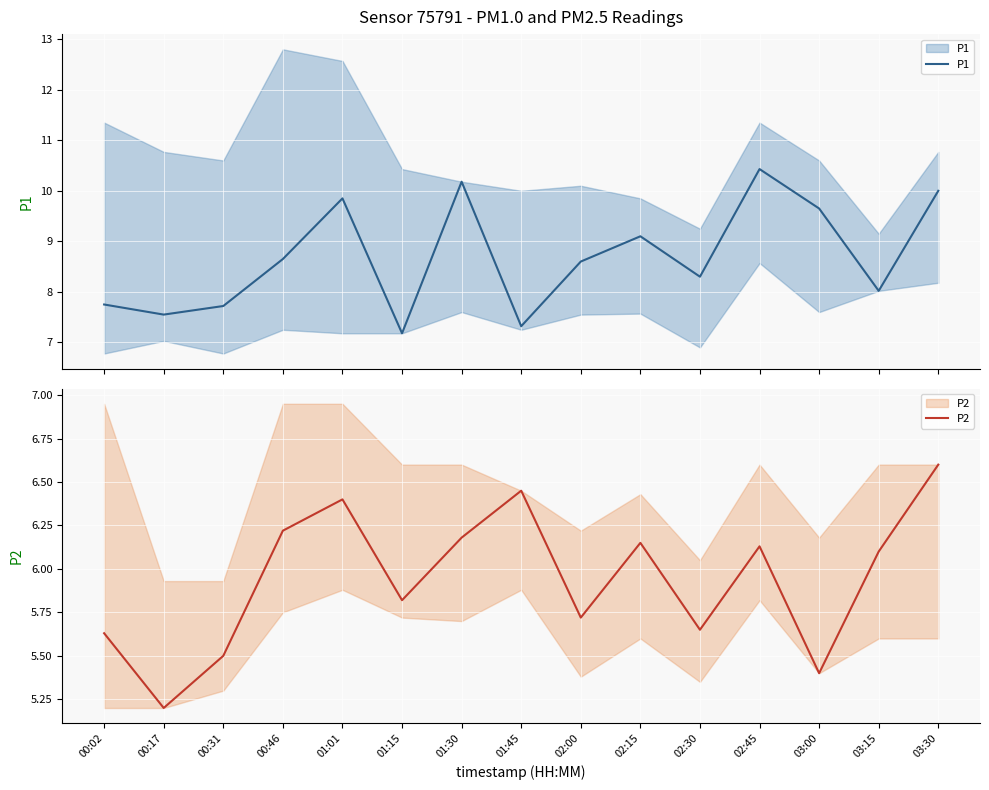

How many lines are shown in the chart?

2